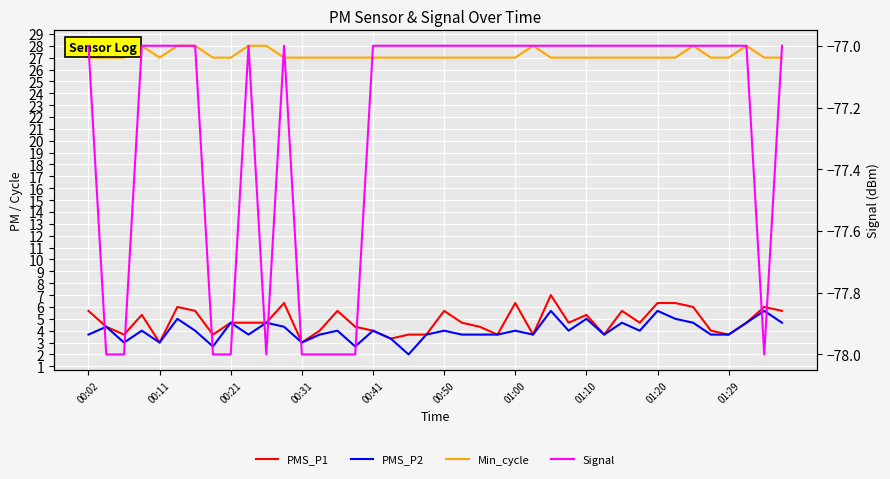

What position from the right is 01:29?

4